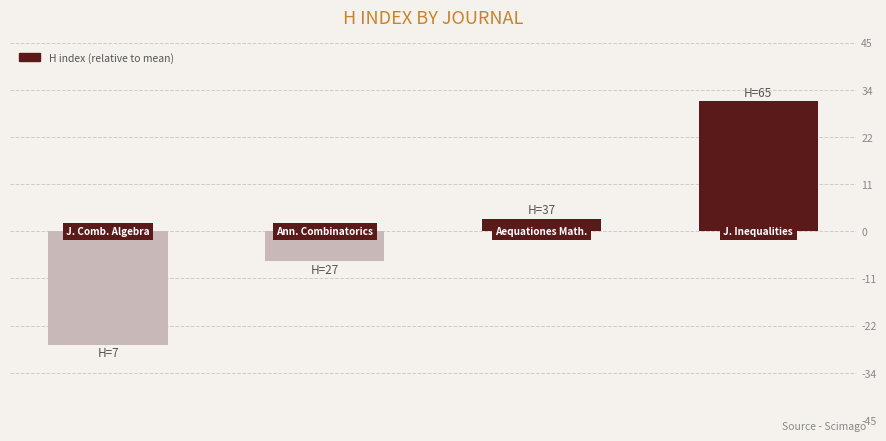

What is the difference between the second highest and minimum values?

30